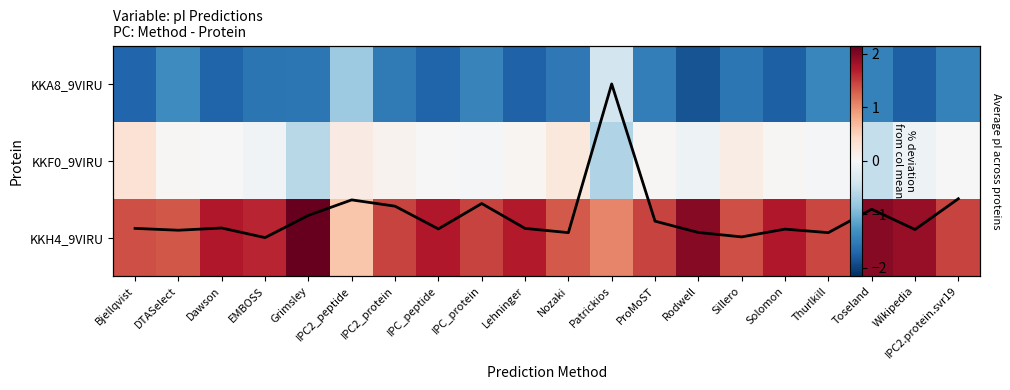

Is the value of KKF0_9VIRU at IPC_protein greater than the value of KKA8_9VIRU at IPC_peptide?

Yes